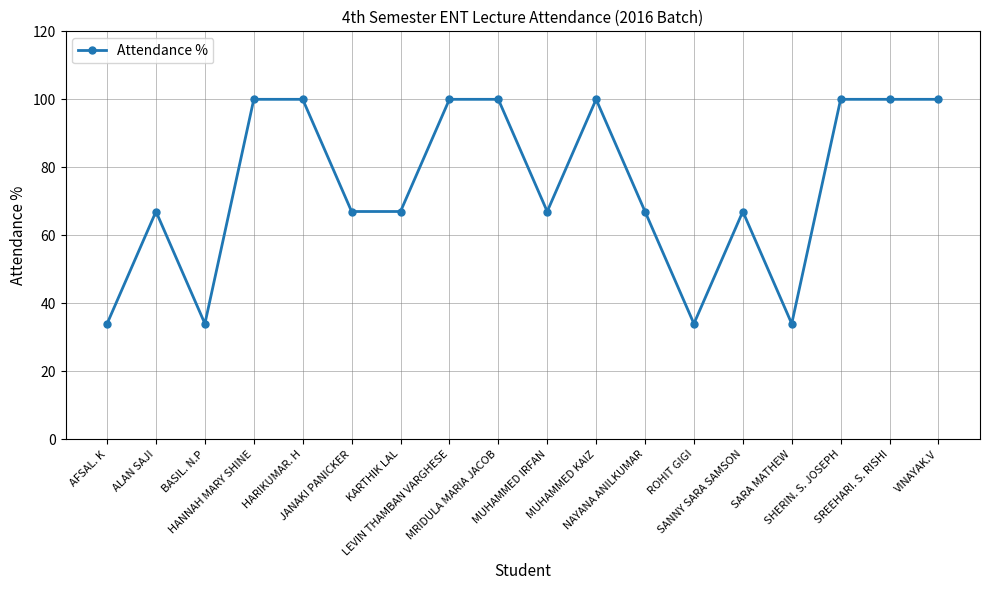

Reading right to left, what are all the values shown in this chart?

VINAYAK.V=100	SREEHARI. S. RISHI=100	SHERIN. S. JOSEPH=100	SARA MATHEW=34	SANNY SARA SAMSON=67	ROHIT GIGI=34	NAYANA ANILKUMAR=67	MUHAMMED KAIZ=100	MUHAMMED IRFAN=67	MRIDULA MARIA JACOB=100	LEVIN THAMBAN VARGHESE=100	KARTHIK LAL=67	JANAKI PANICKER=67	HARIKUMAR. H=100	HANNAH MARY SHINE=100	BASIL. N.P=34	ALAN SAJI=67	AFSAL. K=34